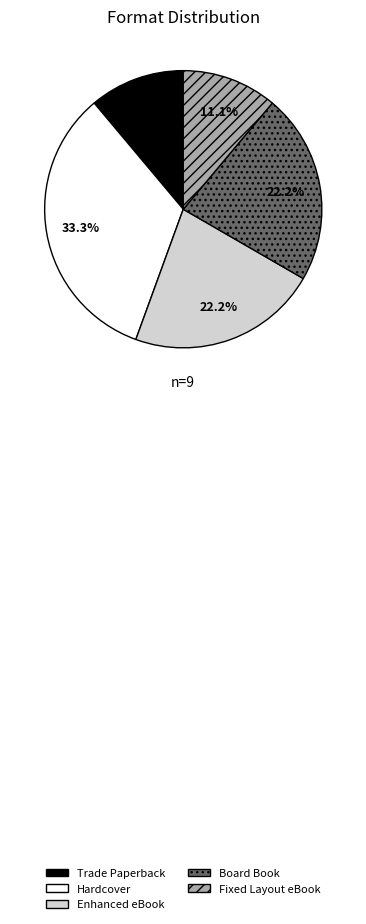

How much of the chart is everything except Fixed Layout eBook?

88.9%